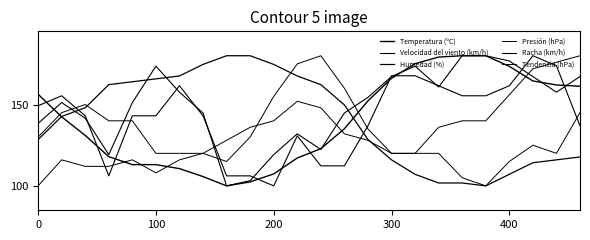

How many lines are shown in the chart?

6